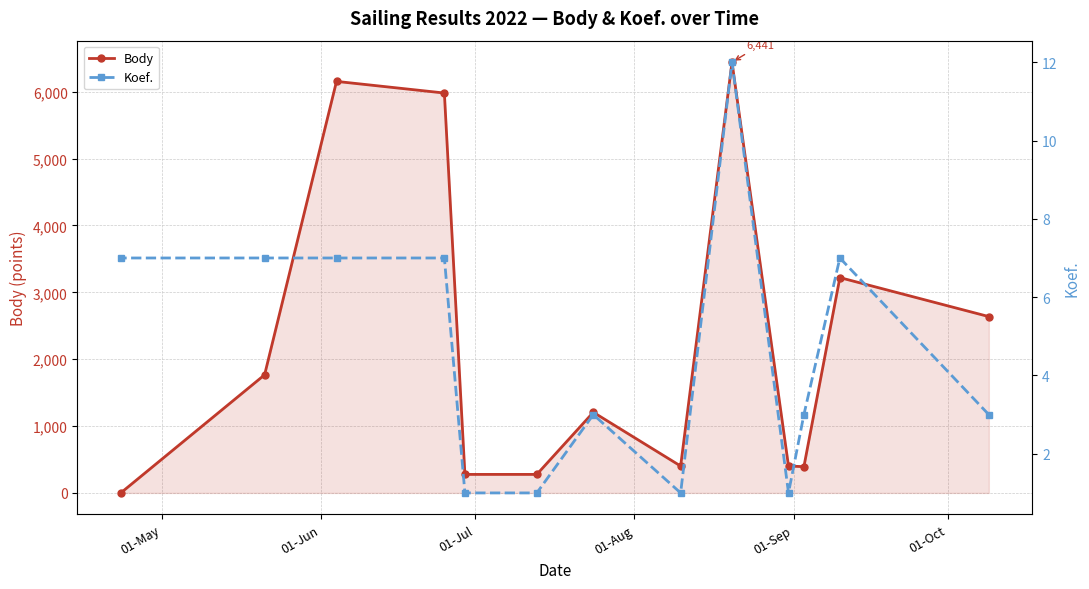

What are all the series names shown in the legend?

Body, Koef.